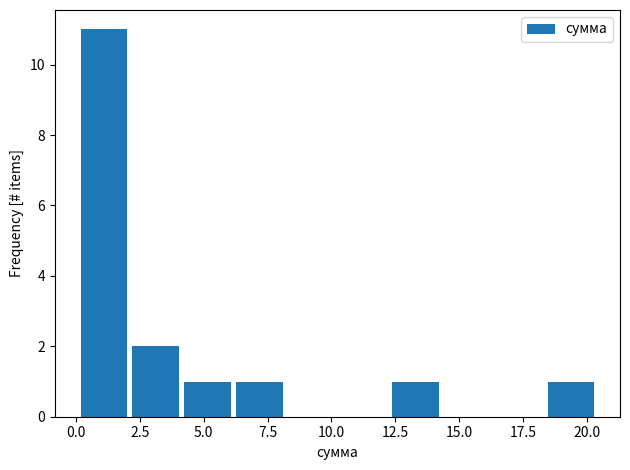

Reading left to right, list every bar in this chart as the range it spans on the x-axis followed by its height. Neither the bar edges nor the heights are printed on the chart, so give them approximately, as read against the axes.

0.0 to 2.0: 11
2.0 to 4.0: 2
4.0 to 6.0: 1
6.0 to 8.0: 1
8.0 to 10.0: 0
10.0 to 12.5: 0
12.5 to 14.5: 1
14.5 to 16.5: 0
16.5 to 18.5: 0
18.5 to 20.5: 1